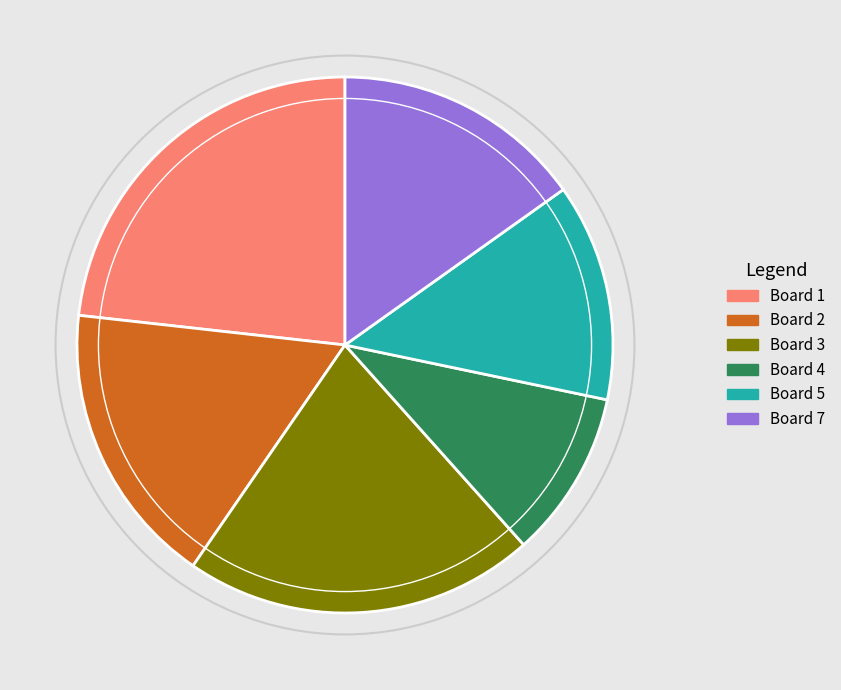

Do Board 5 and Board 2 together represent more than half of the pie?

No